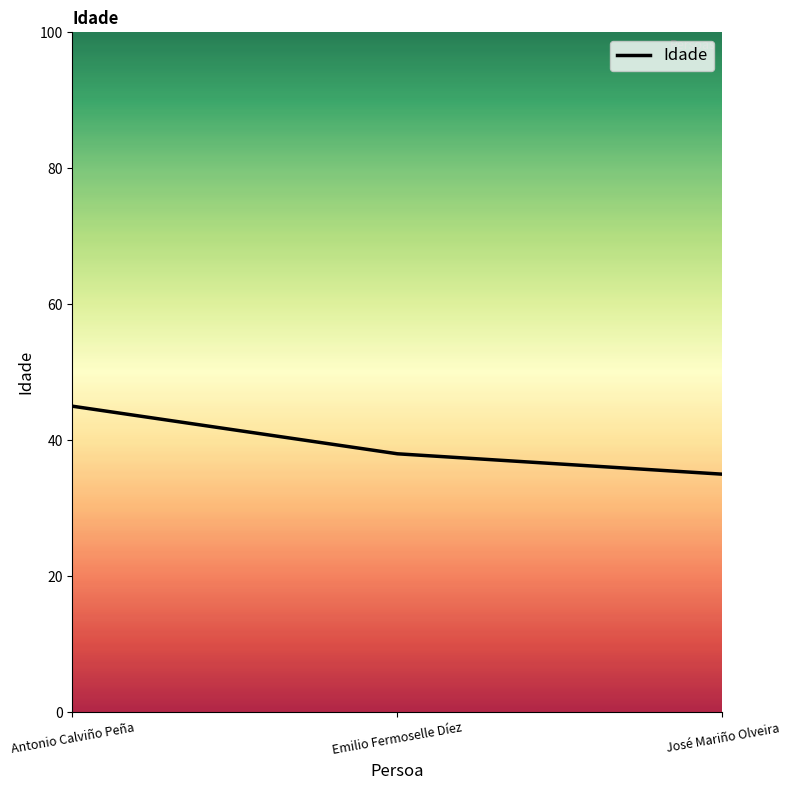

True or false: the data shows 35 at José Mariño Olveira.

True